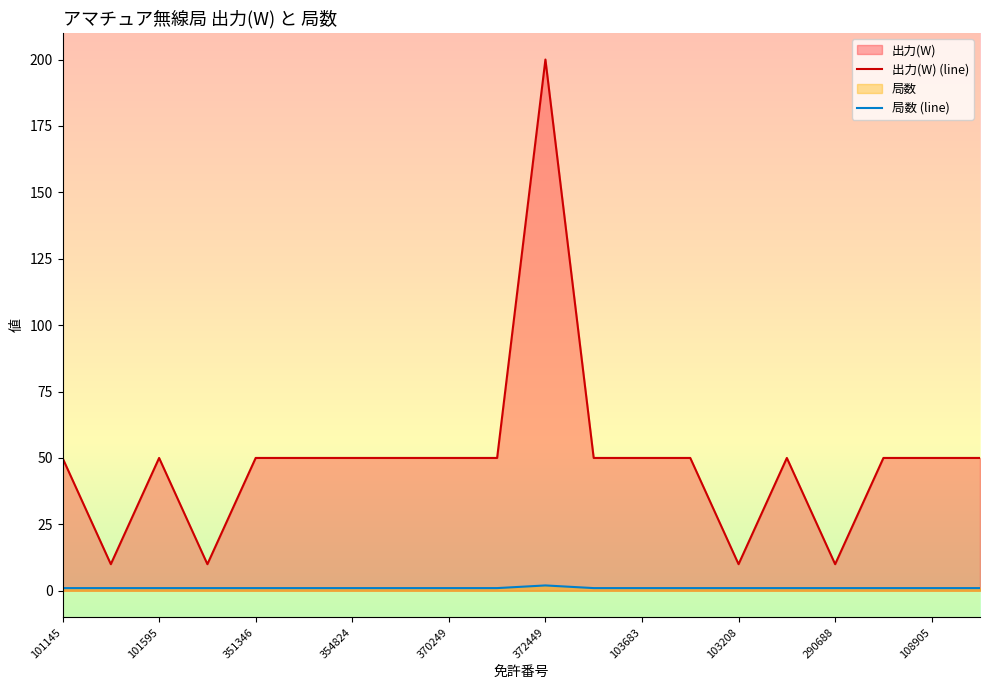

What is the sum of all 出力(W) (line) values?

990